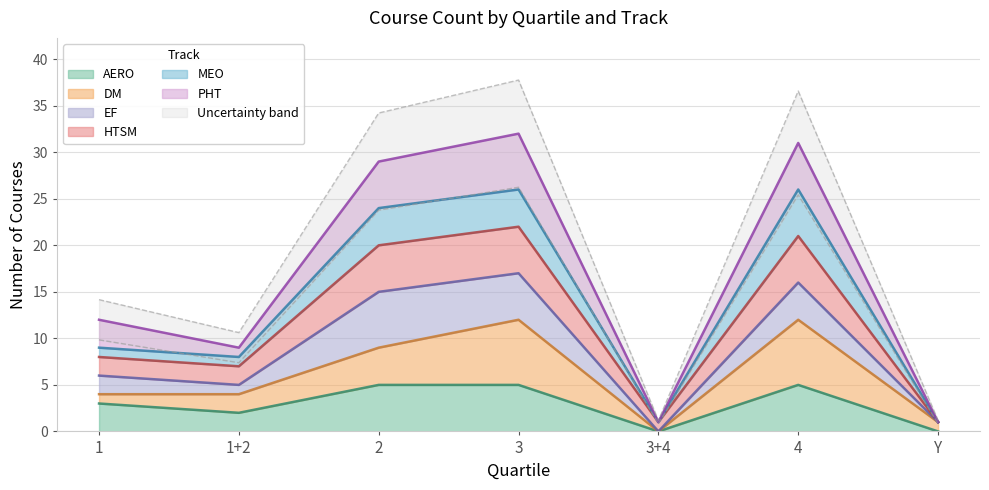

At which category does MEO reach its first local valley?

1+2